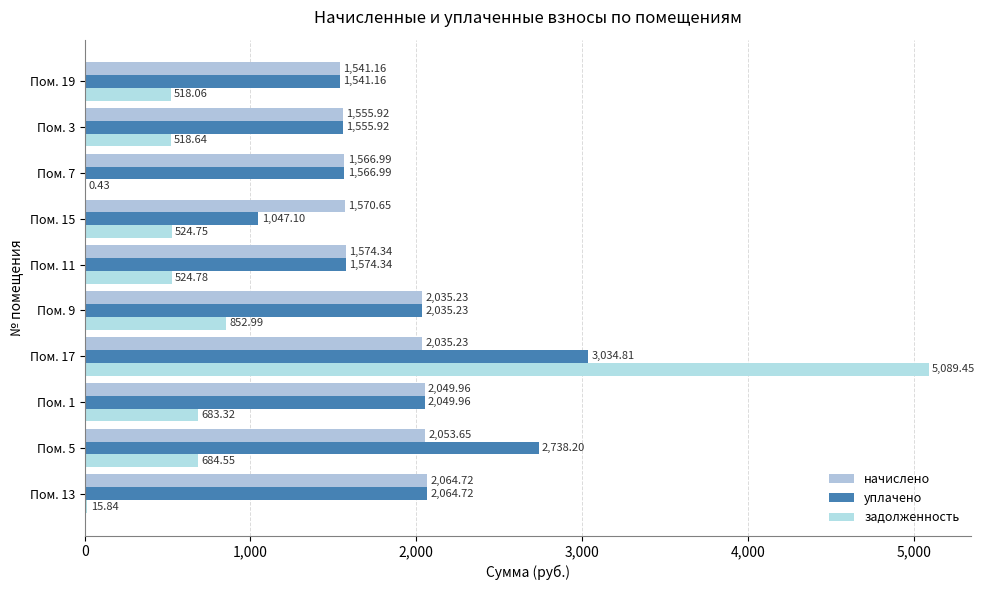

Reading left to right, list all the values displayed in this chart.

начислено: 2064.7	2053.7	2050.0	2035.2	2035.2	1574.3	1570.7	1567.0	1555.9	1541.2
уплачено: 2064.7	2738.2	2050.0	3034.8	2035.2	1574.3	1047.1	1567.0	1555.9	1541.2
задолженность: 15.8	684.5	683.3	5089.4	853.0	524.8	524.8	0.4	518.6	518.1